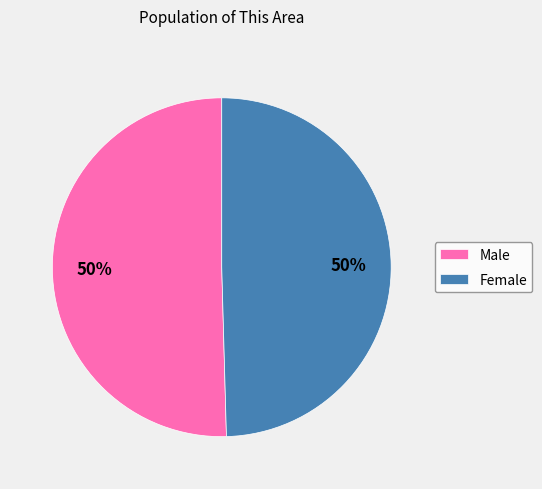

How many segments does this pie chart have?

2